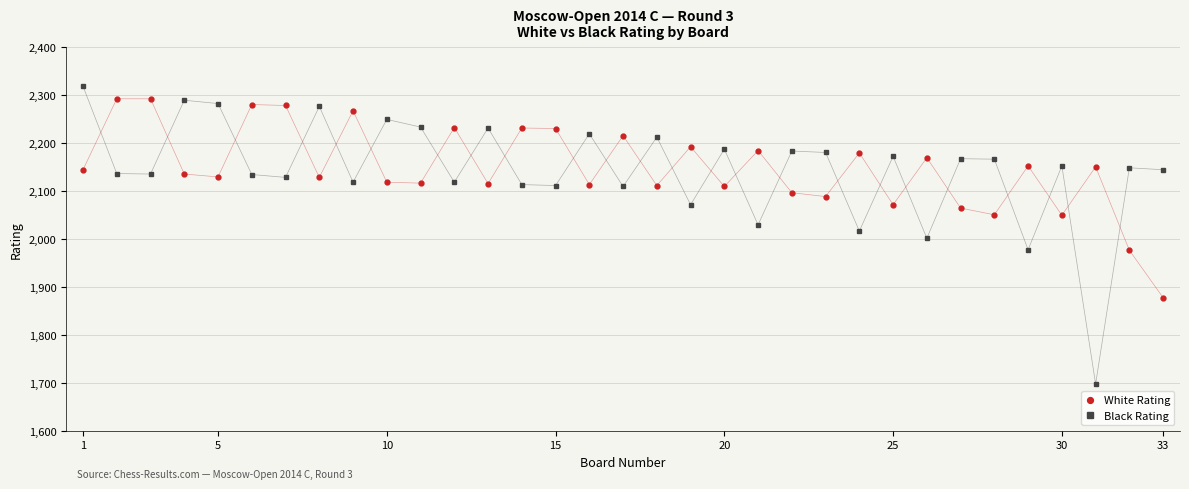

What is the smallest value displayed?

1698